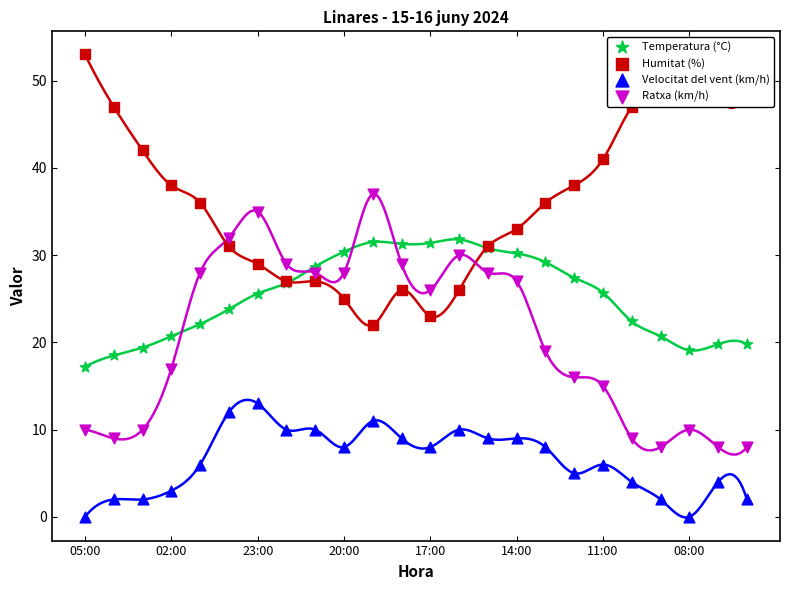

Which series reaches the maximum Y coordinate?

Humitat (%)